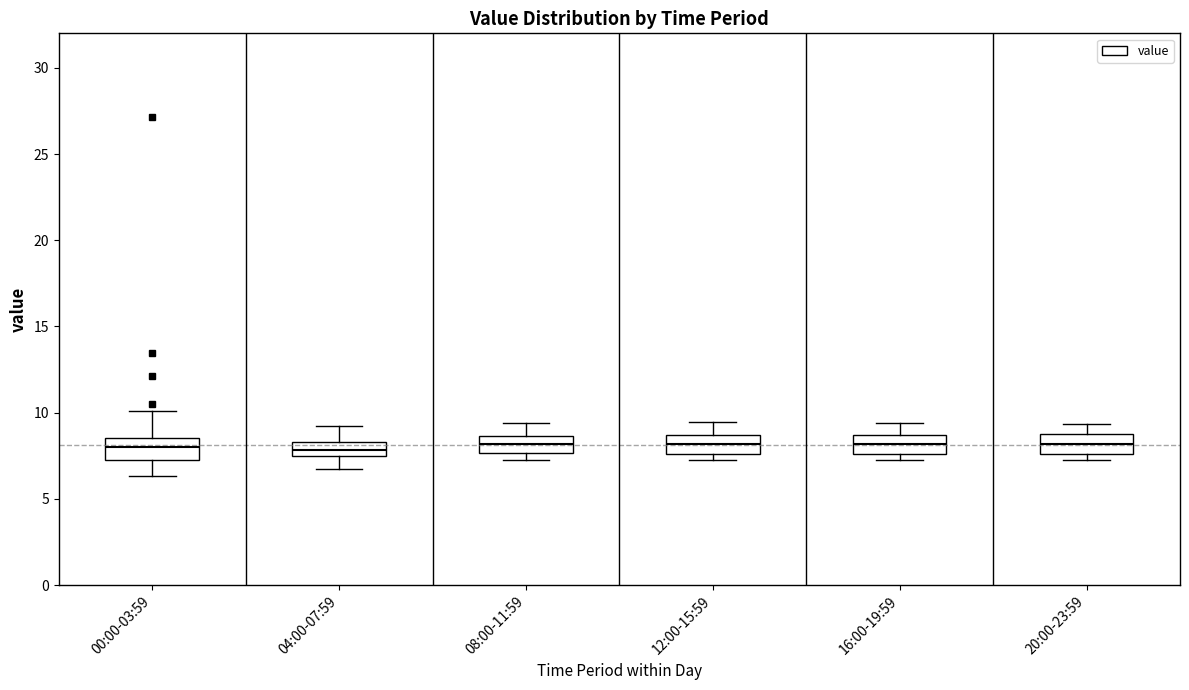

Where is the upper edge of the box for 08:00-11:59 on the y-axis? The values are not printed on the chart, so give them approximately, as read against the axis.

8.5